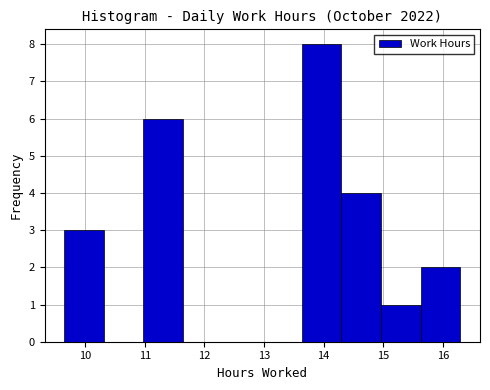

Which range on the x-axis has the tallest bar?

13.6 to 14.3